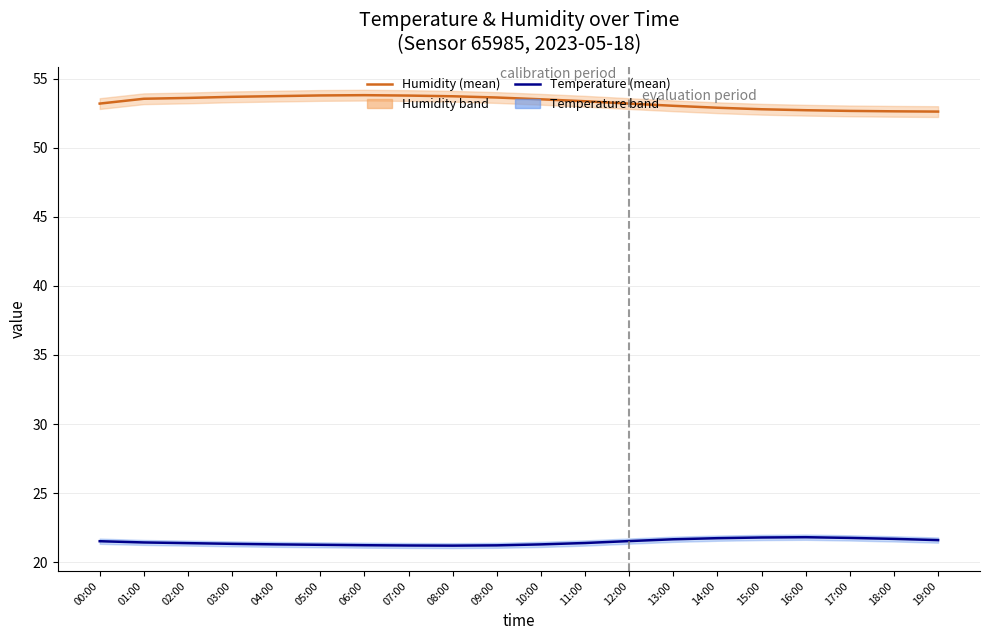

At how many categories does at least one series exceed 52?

20